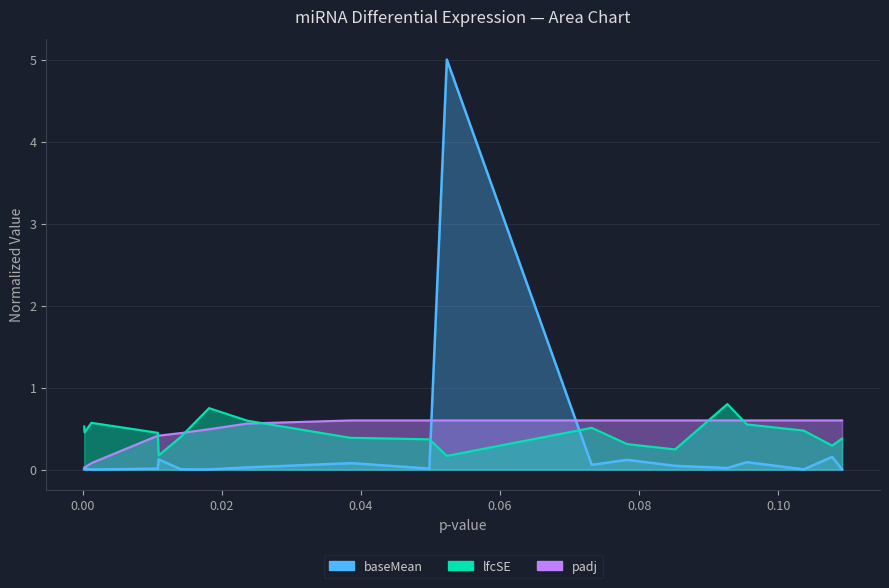

What is the average value of the baseMean series?

0.3